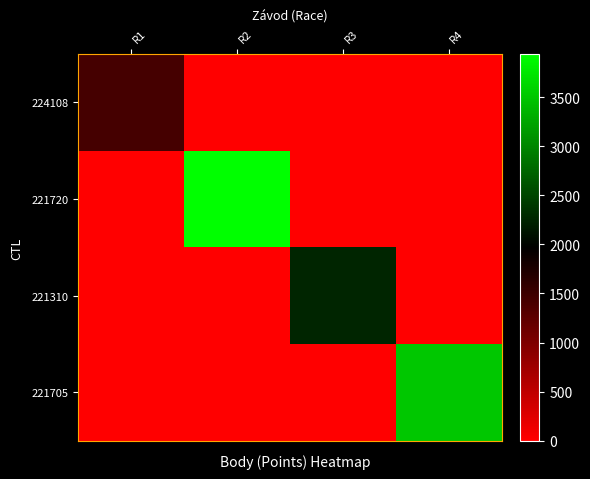

At R4, list the series in order from smallest to largest.

224108, 221720, 221310, 221705